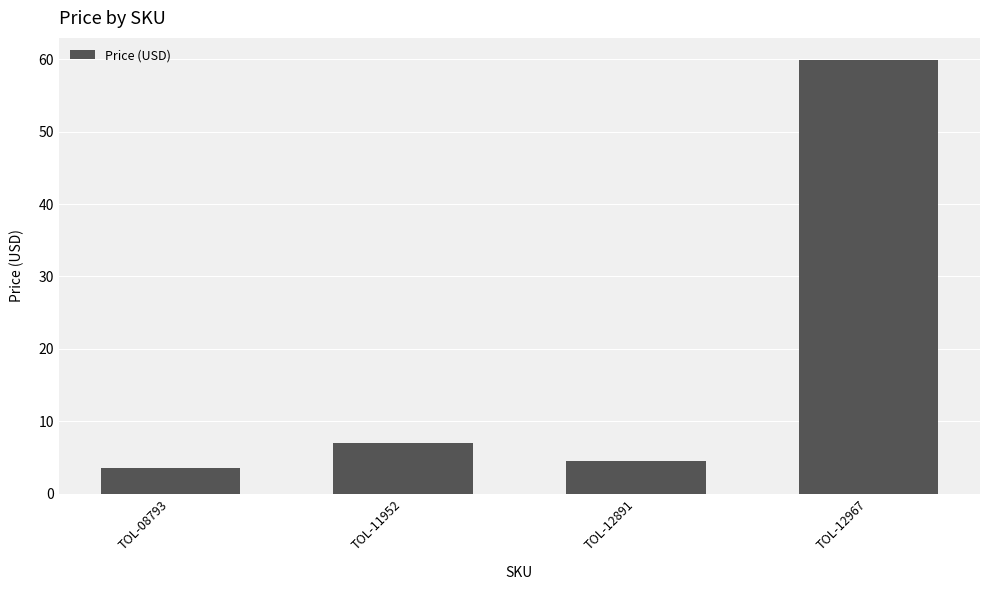

Reading left to right, what are all the values shown in this chart?

TOL-08793=3.5	TOL-11952=7.0	TOL-12891=4.5	TOL-12967=60.0